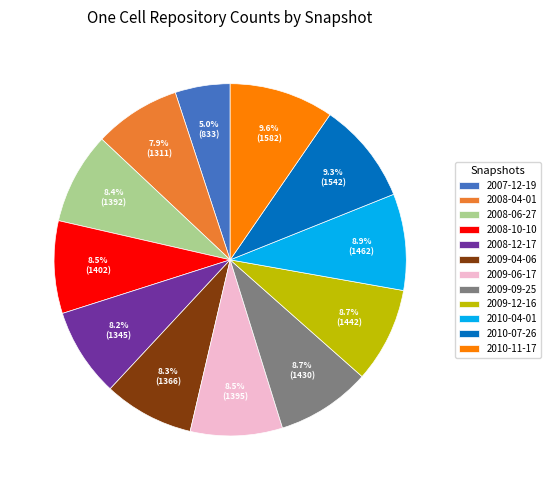

To the nearest percent, what is the combined percentage of 2008-04-01 and 2008-10-10?

16%